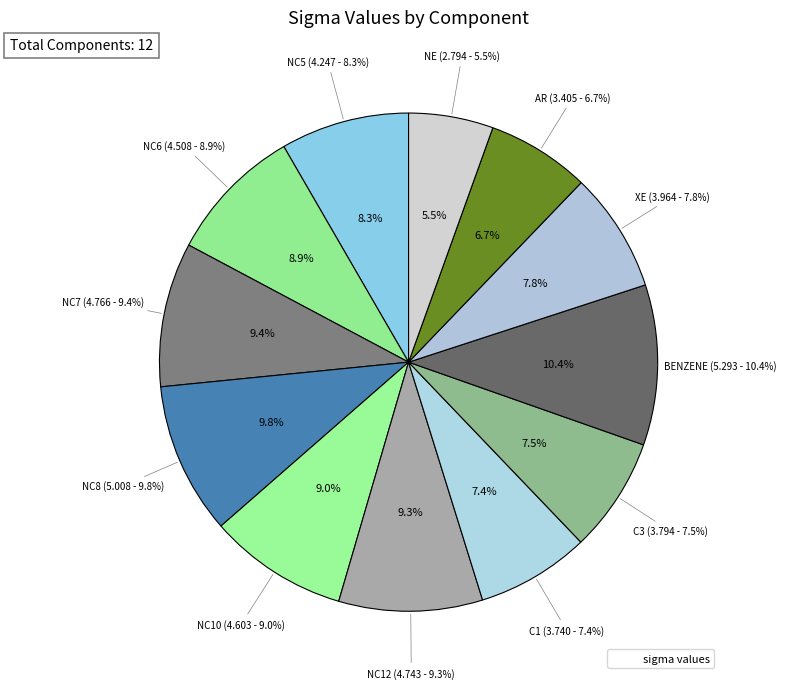

True or false: NC12 accounts for 9% of the total.

True